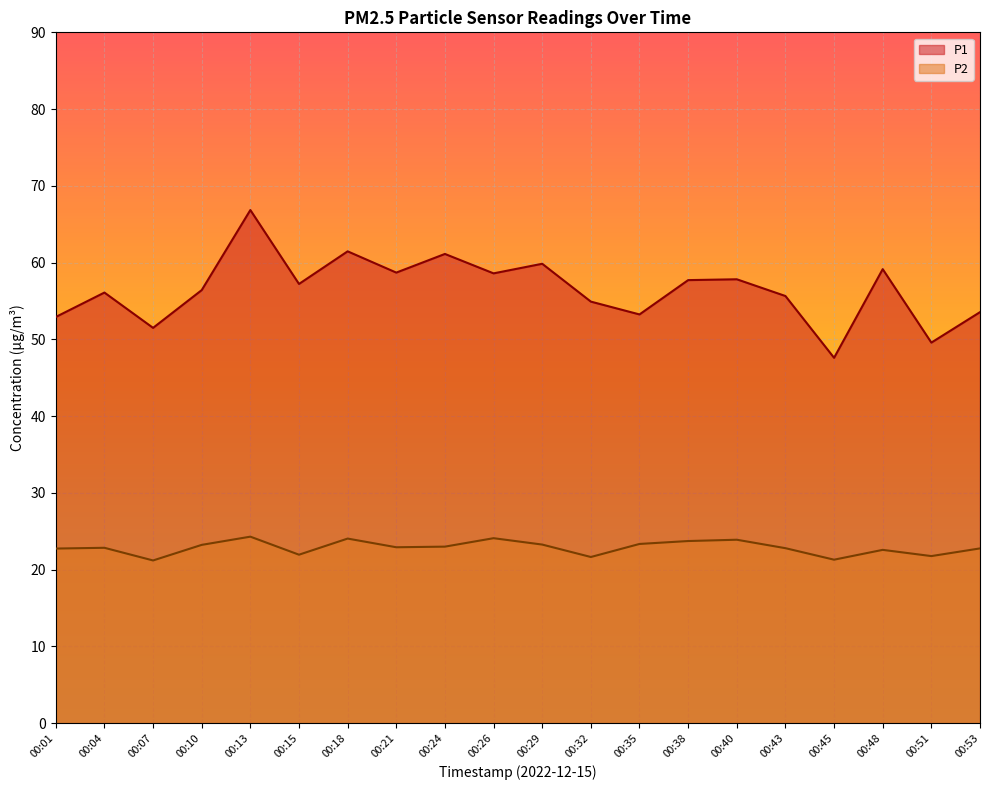

Between 00:04 and 00:07, which series saw the biggest shift?

P1